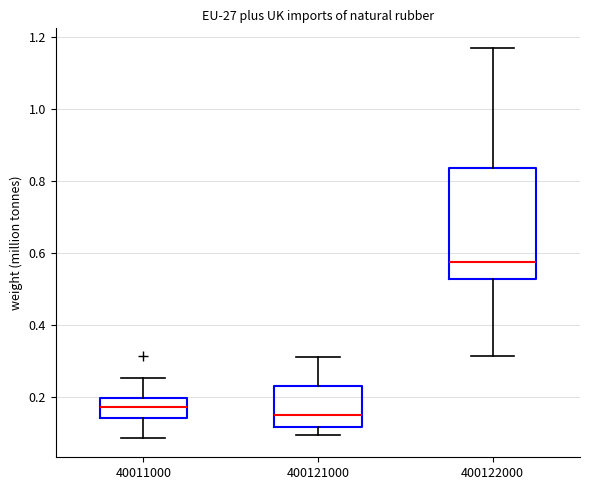

Which box is the tallest, from its lower edge to its upper edge?

400122000